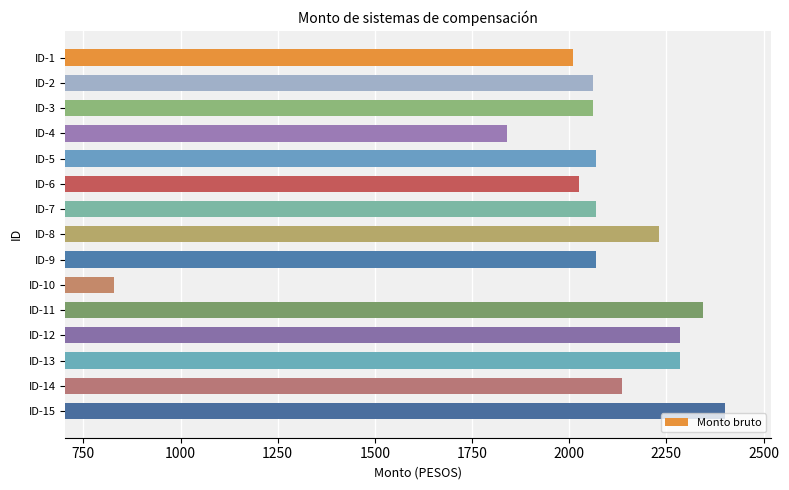

Reading top to bottom, list all the values displayed in this chart.

2010	2060	2060	1840	2070	2025	2070	2230	2070	828	2345	2285	2285	2135	2400